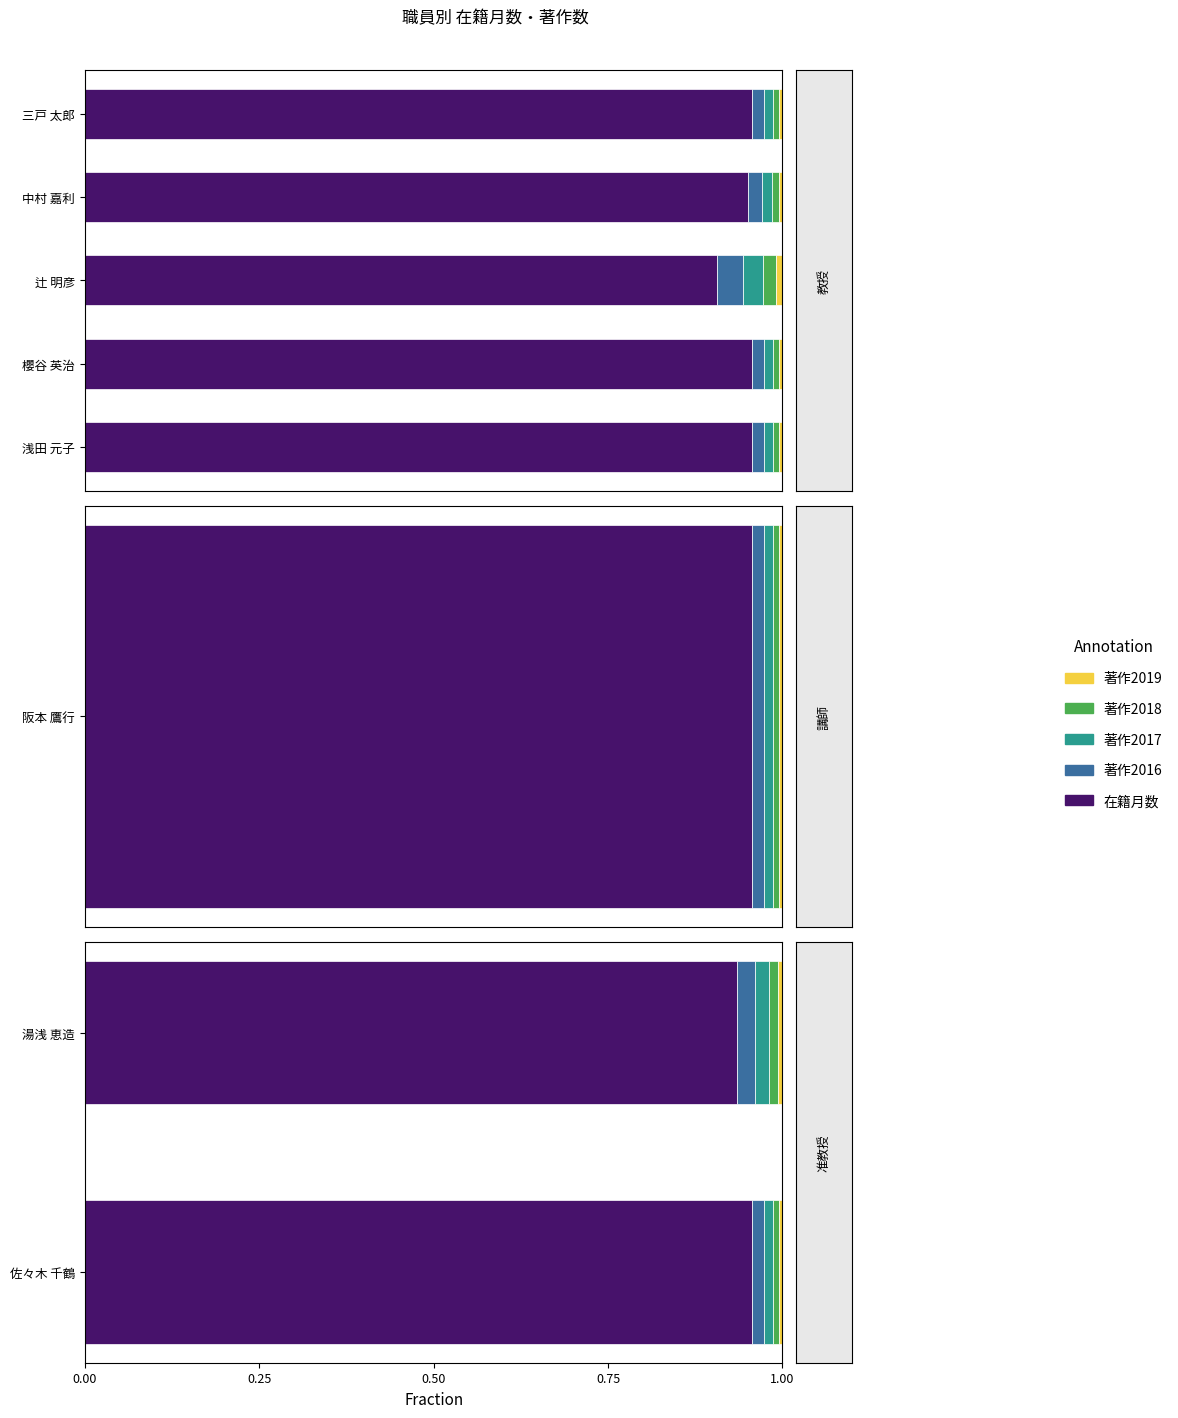

Rank the series by their maximum value, from highest to lowest.

在籍月数, 著作2016, 著作2017, 著作2018, 著作2019